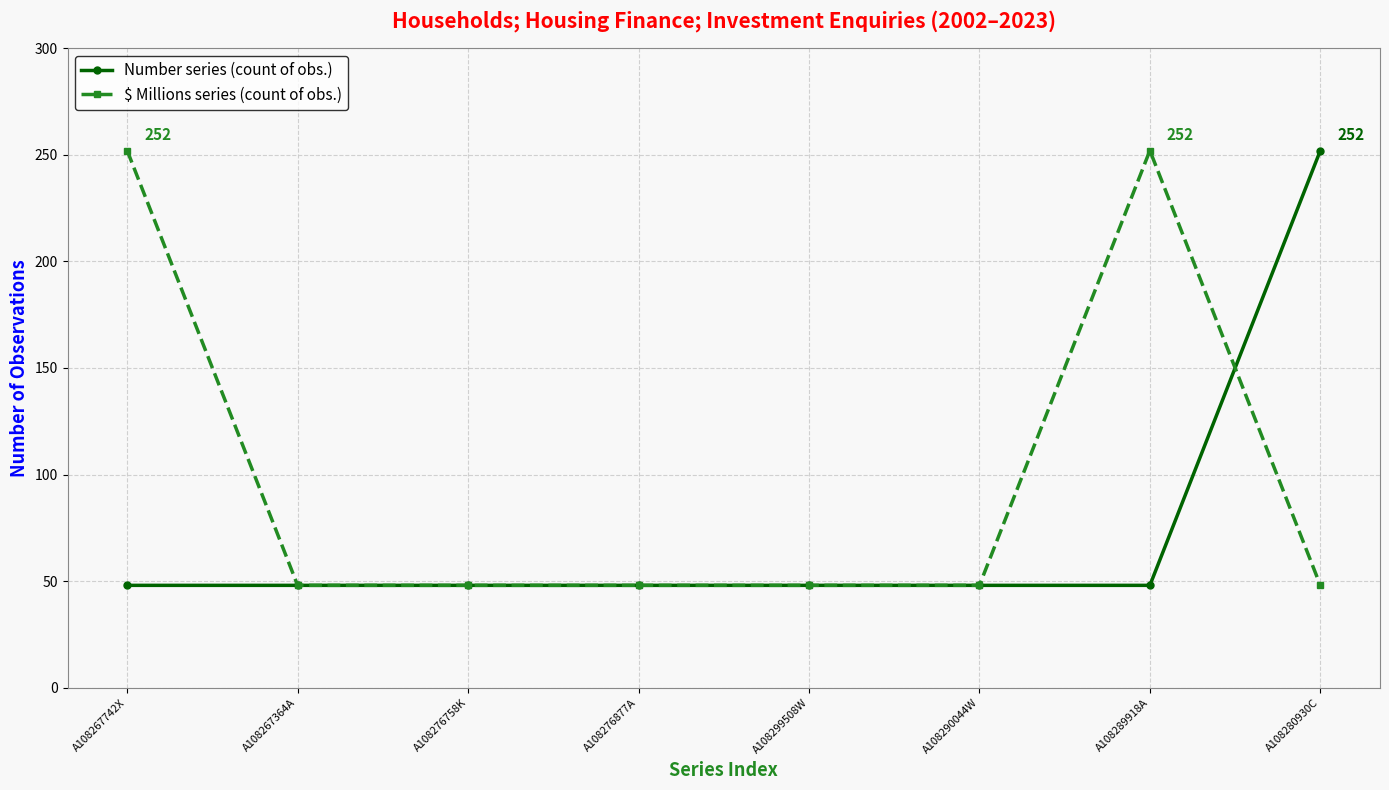

At A108267742X, list the series in order from smallest to largest.

Number series (count of obs.), $ Millions series (count of obs.)